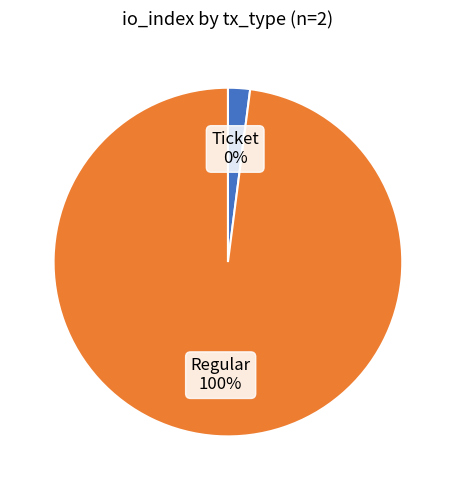

Is it true that Ticket is 0% of the pie?

True